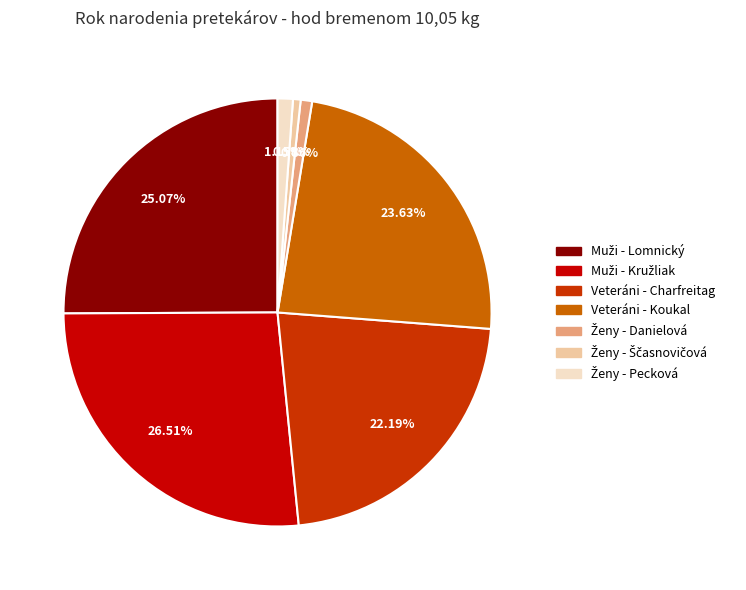

Which has a higher value, Veteráni - Koukal or Veteráni - Charfreitag?

Veteráni - Koukal